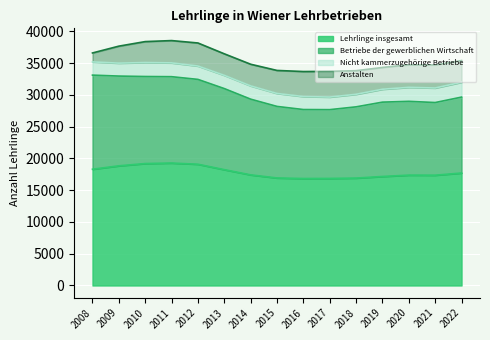

What are all the series names shown in the legend?

Lehrlinge insgesamt, Betriebe der gewerblichen Wirtschaft, Nicht kammerzugehörige Betriebe, Anstalten